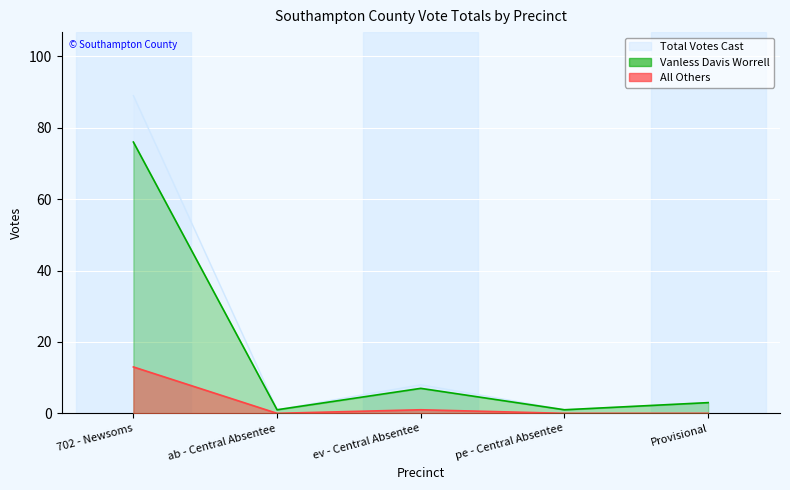

True or false: Total Votes Cast has a value of 89 at 702 - Newsoms.

True